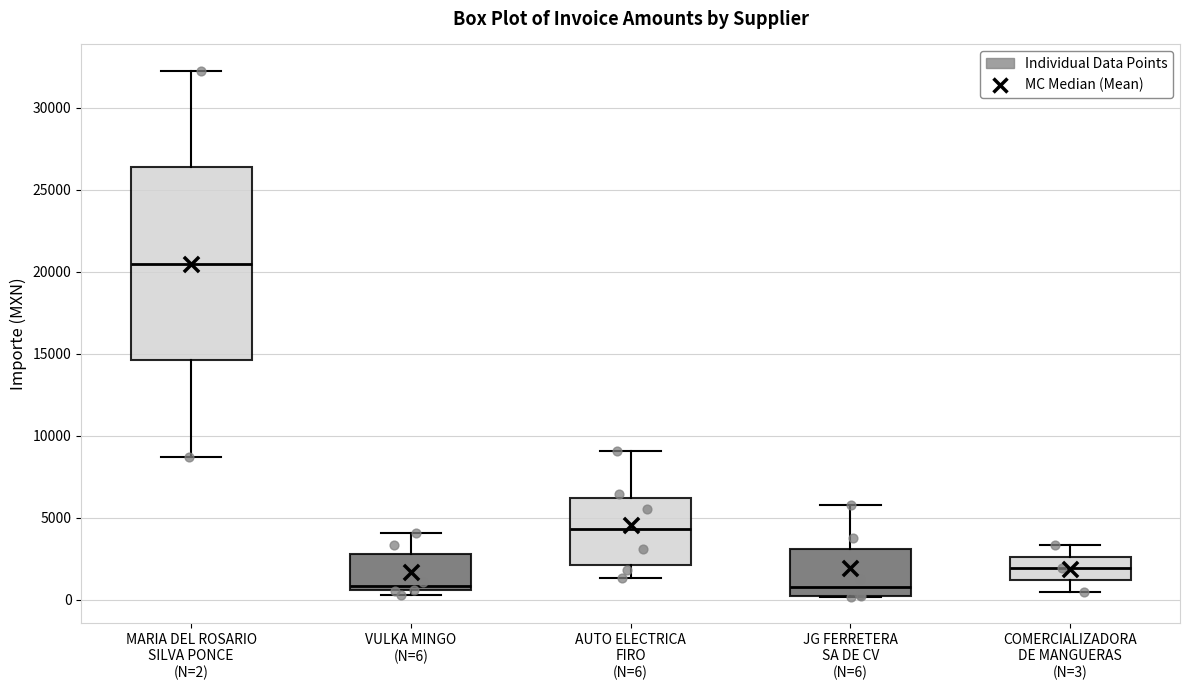

Where does the median line of the box for JG FERRETERA SA DE CV (N=6) sit on the y-axis? The values are not printed on the chart, so give them approximately, as read against the axis.

1000